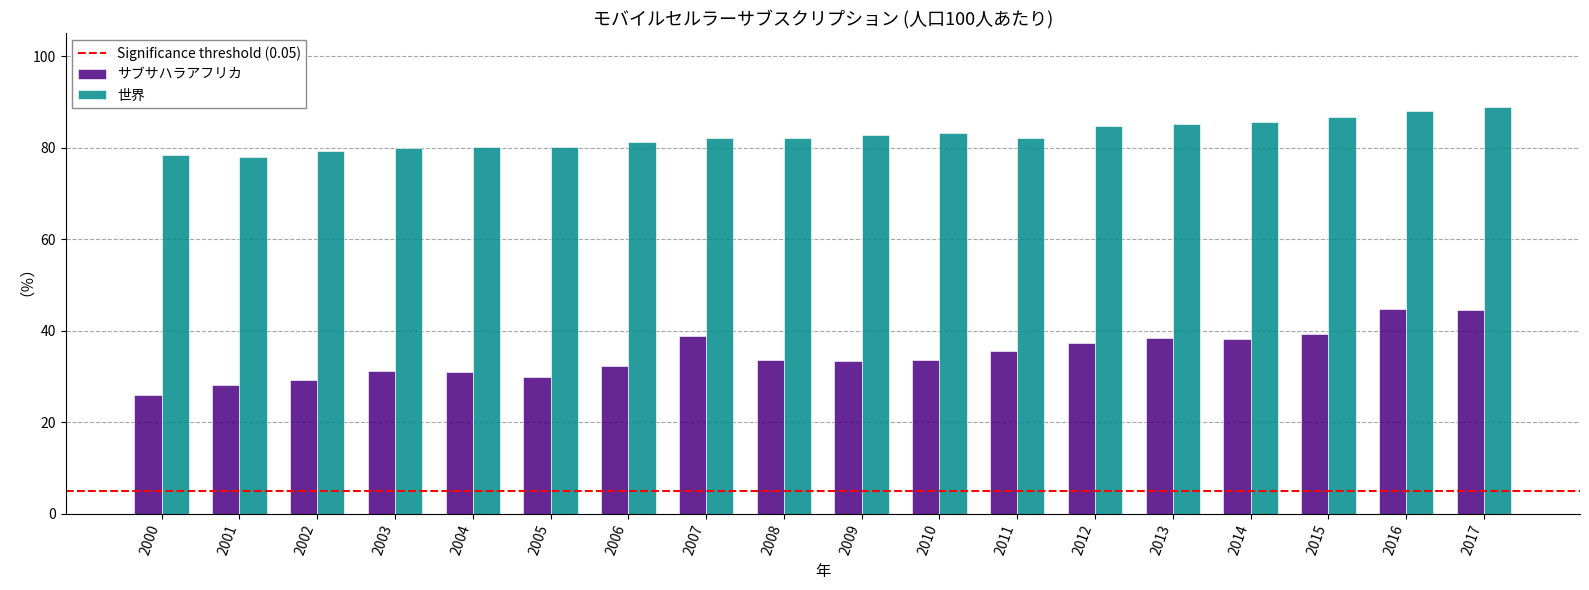

What is the average value of the サブサハラアフリカ series?

34.7